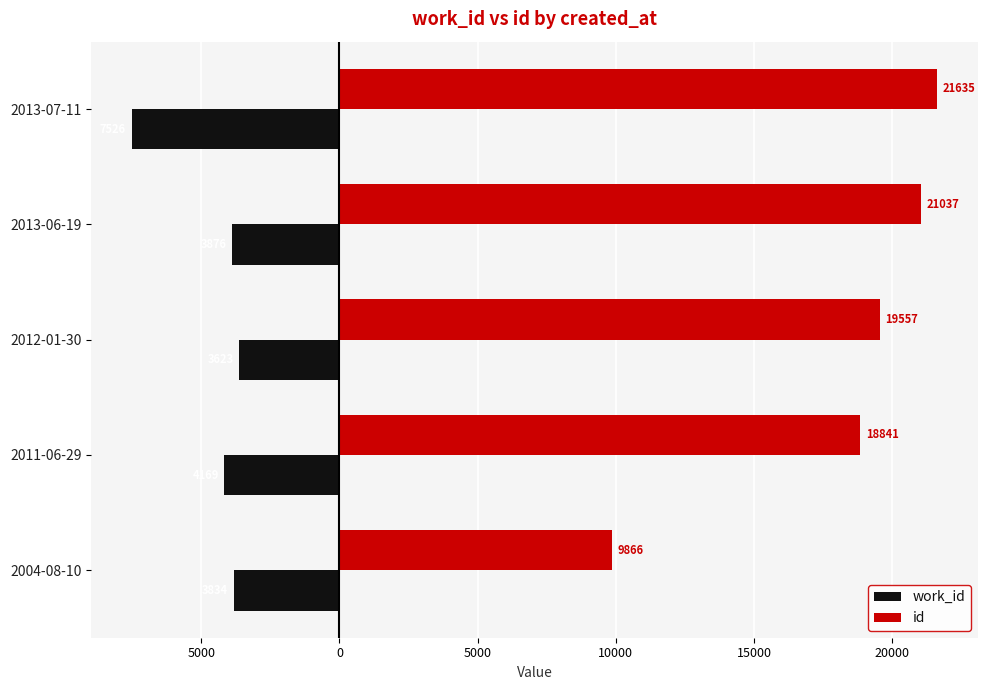

Reading right to left, transcribe all the data shown in this chart.

work_id: -7526	-3876	-3623	-4169	-3834
id: 21635	21037	19557	18841	9866